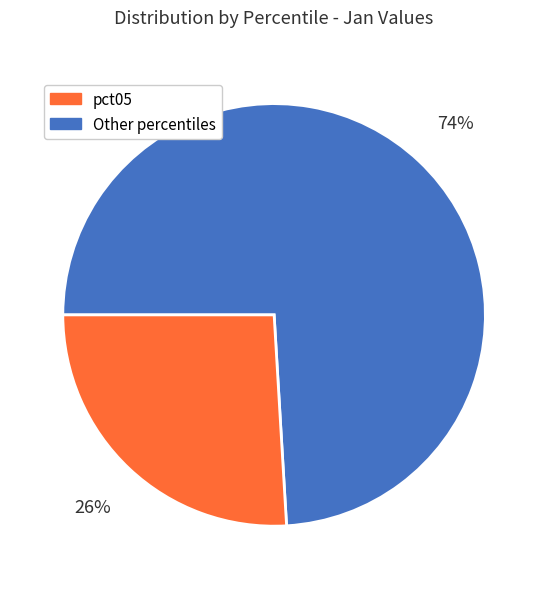

How many segments does this pie chart have?

2